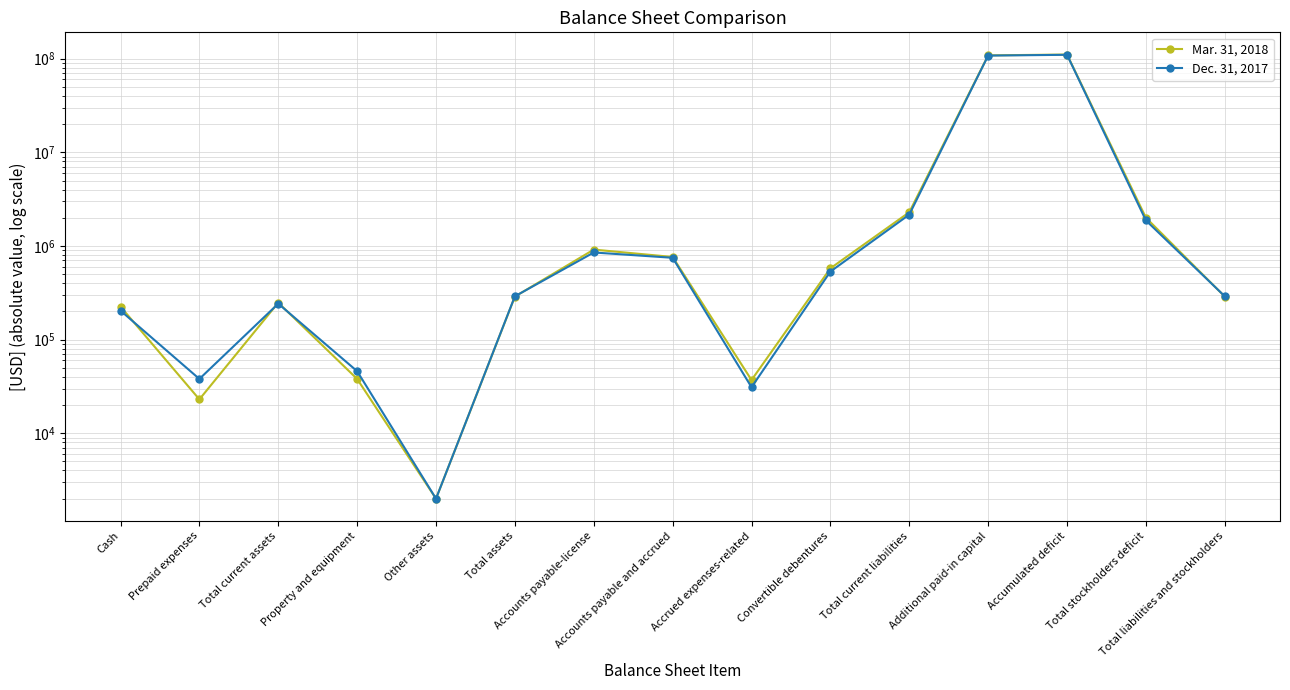

Count the number of data series in this chart.

2